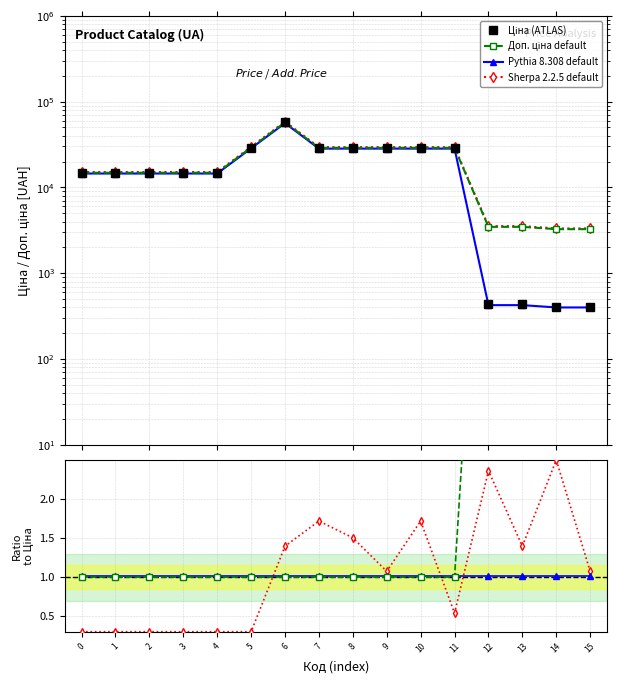

True or false: Доп. ціна has more than 2 interior local peaks.

False